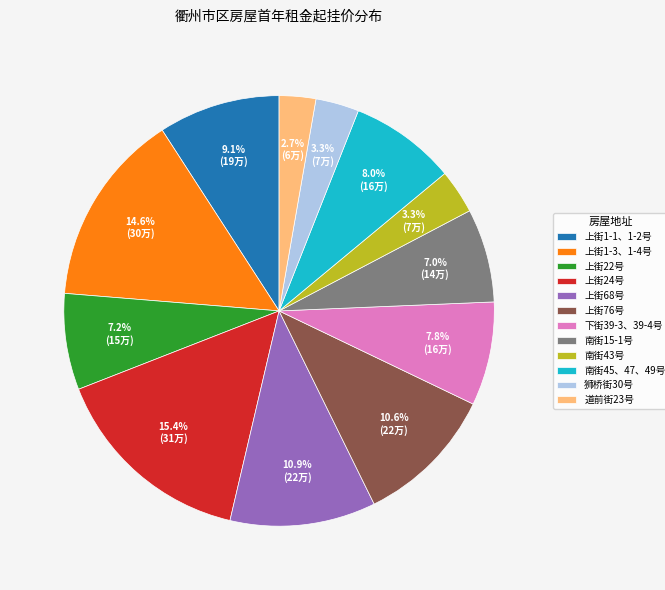

True or false: 南街43号 accounts for 3% of the total.

True